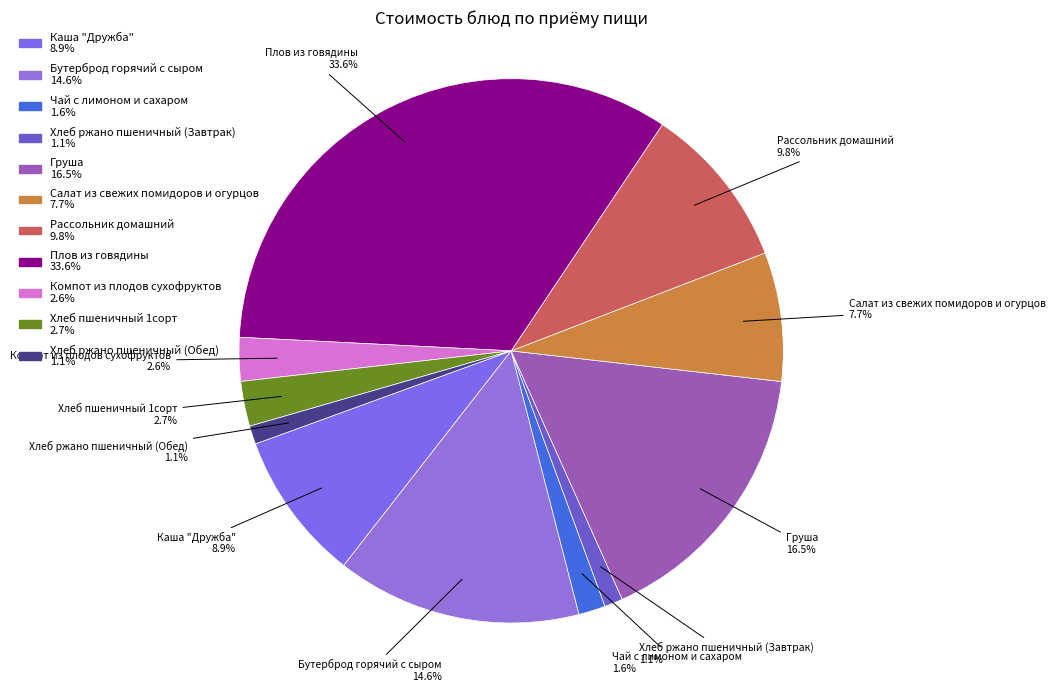

Approximately how many times larger is the value at Компот из плодов сухофруктов compared to Чай с лимоном и сахаром?

1.6